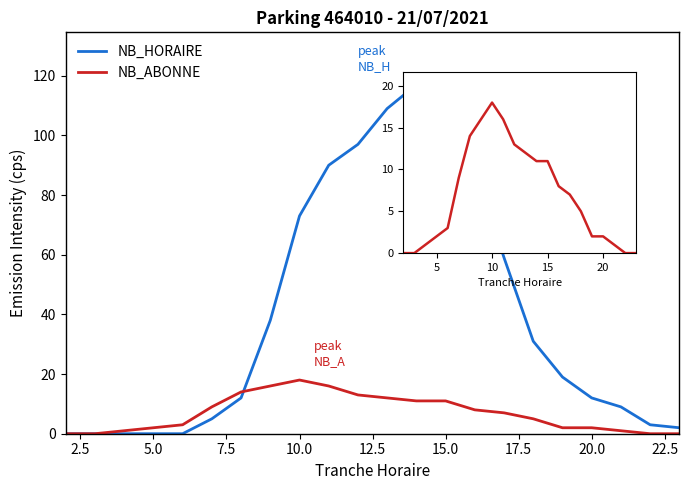

Which series has the widest spread of values?

NB_HORAIRE